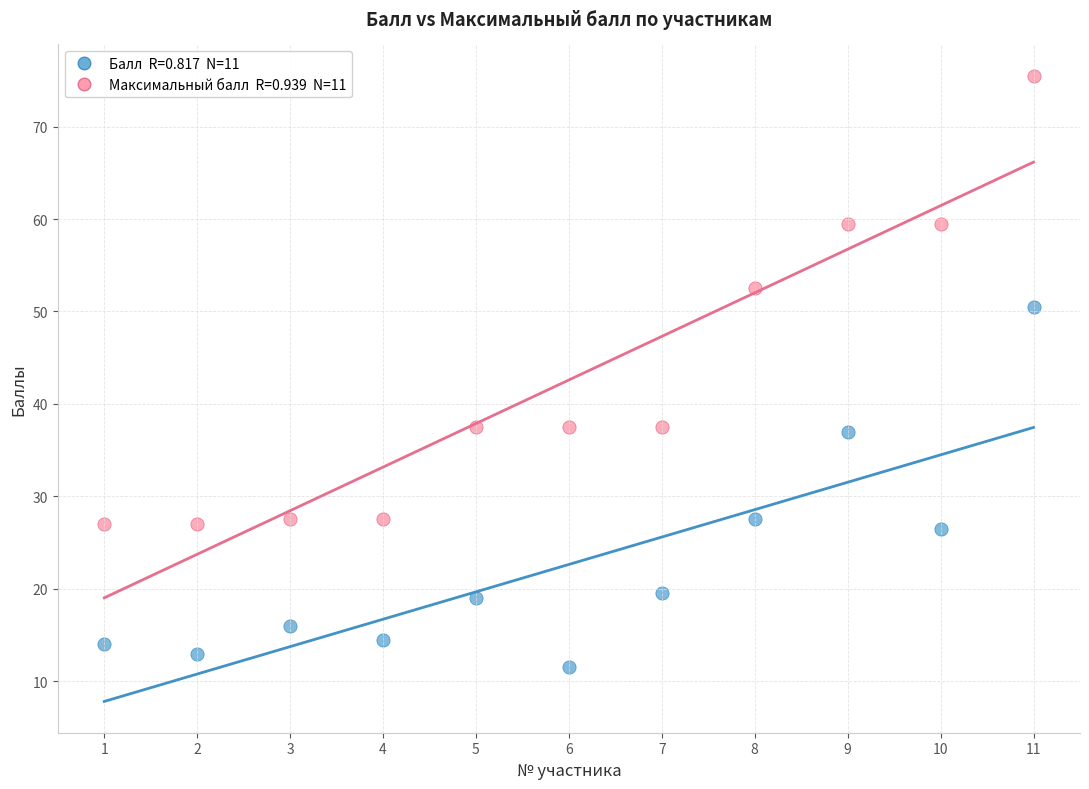

Across all data points, what is the range of X values (max minus min)?

10.0